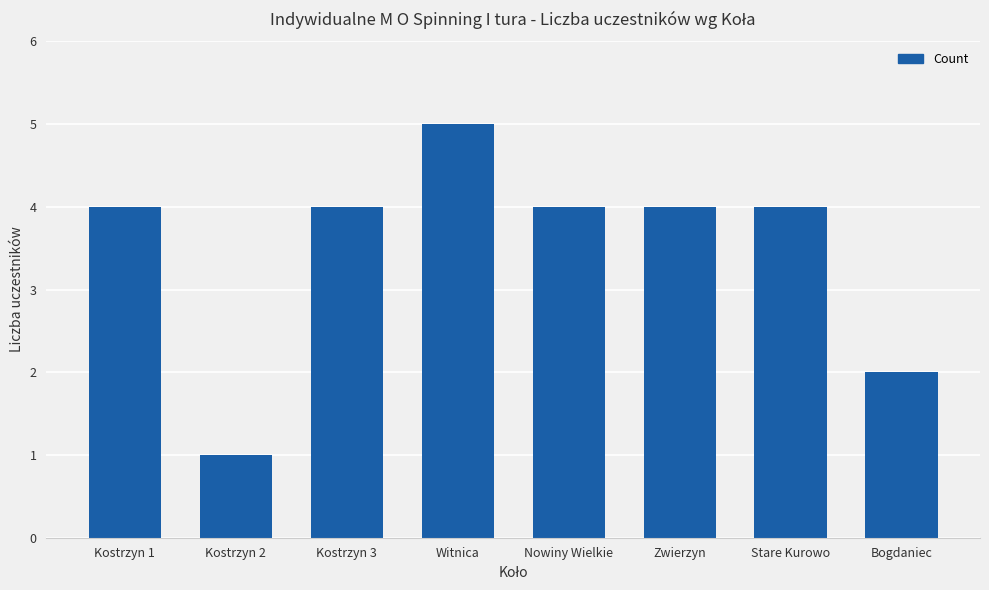

What is the difference between the second highest and second lowest values?

2